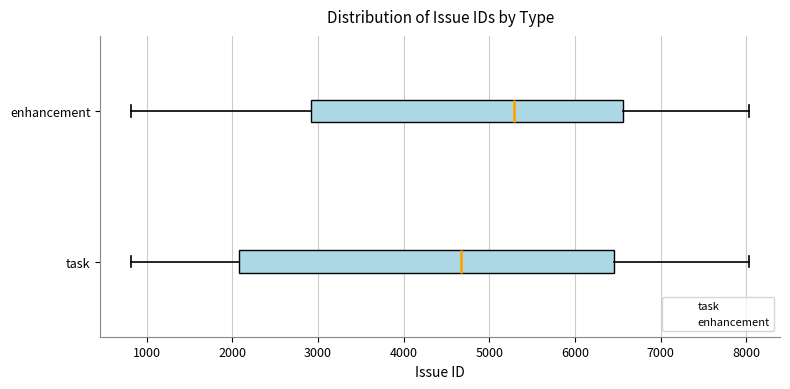

Which box is the widest, from its left edge to its right edge?

task